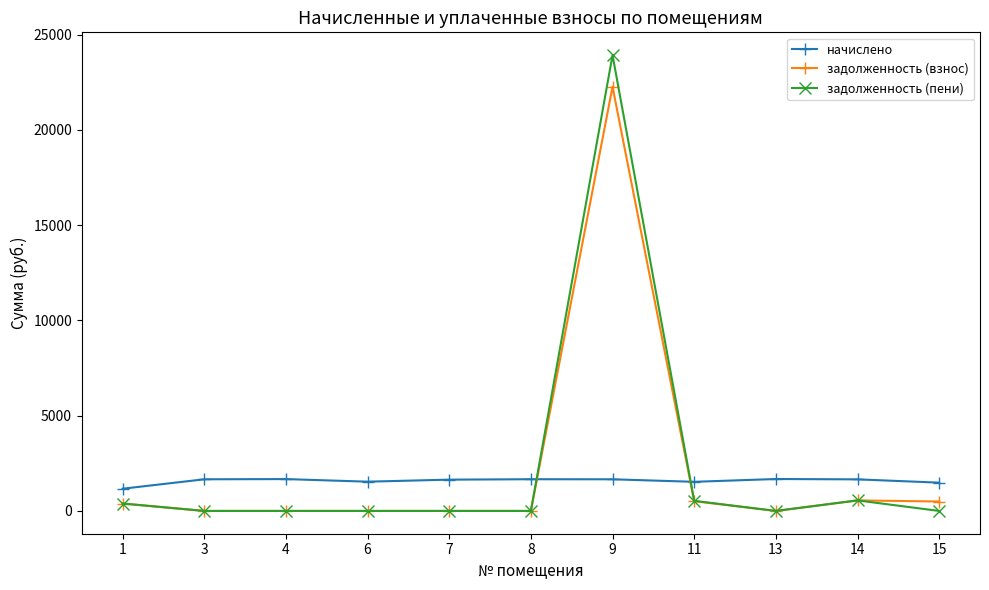

Rank the series by their maximum value, from lowest to highest.

начислено, задолженность (взнос), задолженность (пени)